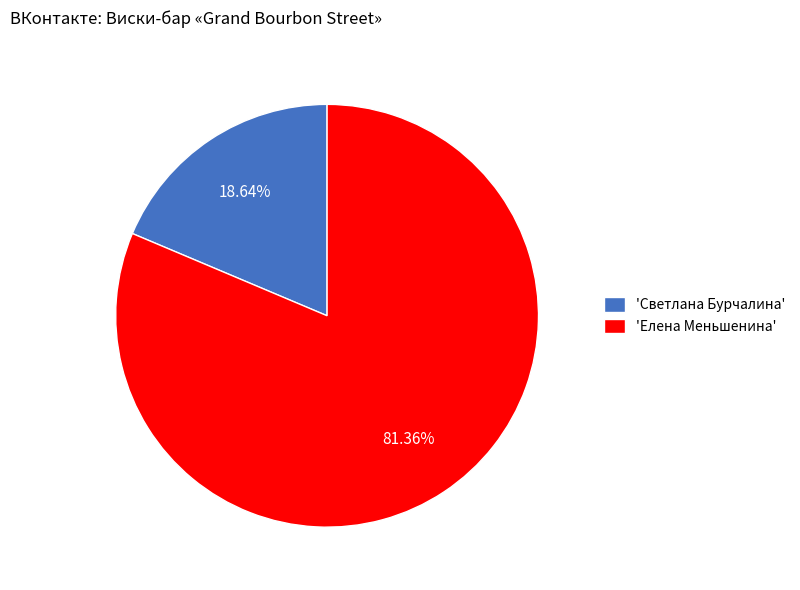

Do 'Елена Меньшенина' and 'Светлана Бурчалина' together represent more than half of the pie?

Yes